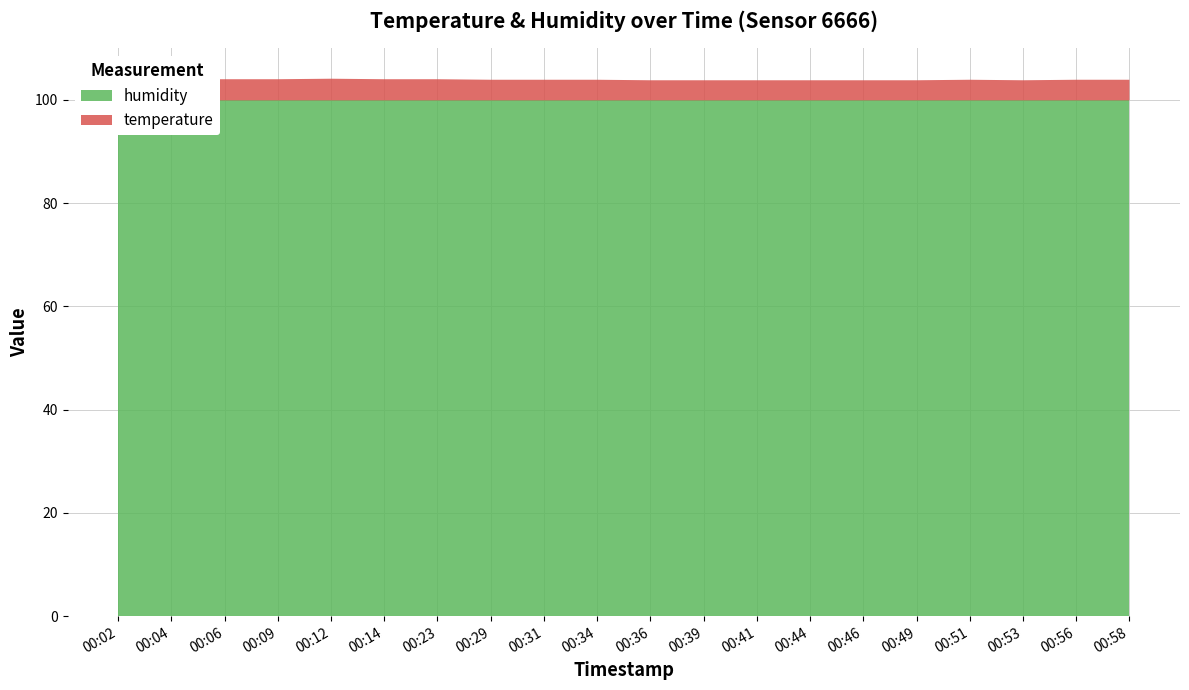

Reading left to right, what are all the values shown in this chart?

temperature: 00:02=4.1	00:04=4.1	00:06=4.1	00:09=4.1	00:12=4.2	00:14=4.1	00:23=4.1	00:29=4.0	00:31=4.0	00:34=4.0	00:36=3.9	00:39=3.9	00:41=3.9	00:44=3.9	00:46=3.9	00:49=3.9	00:51=4.0	00:53=3.9	00:56=4.0	00:58=4.0
humidity: 00:02=99.9	00:04=99.9	00:06=99.9	00:09=99.9	00:12=99.9	00:14=99.9	00:23=99.9	00:29=99.9	00:31=99.9	00:34=99.9	00:36=99.9	00:39=99.9	00:41=99.9	00:44=99.9	00:46=99.9	00:49=99.9	00:51=99.9	00:53=99.9	00:56=99.9	00:58=99.9